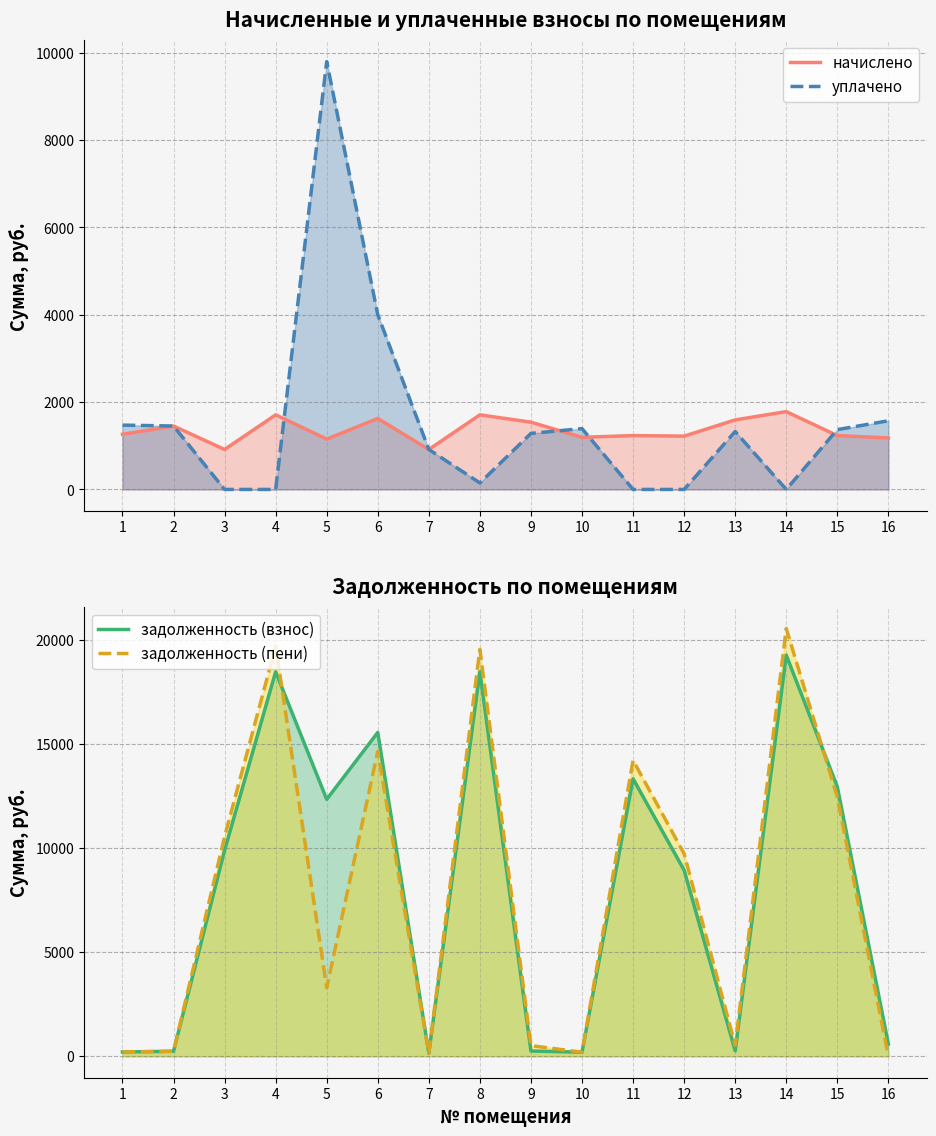

What is the sum of the задолженность (взнос) values at 12 and 9?

9200.7